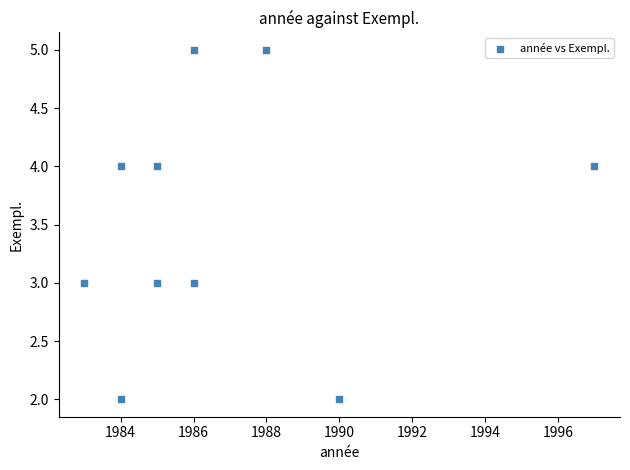

What is the range of Y values (max minus min)?

3